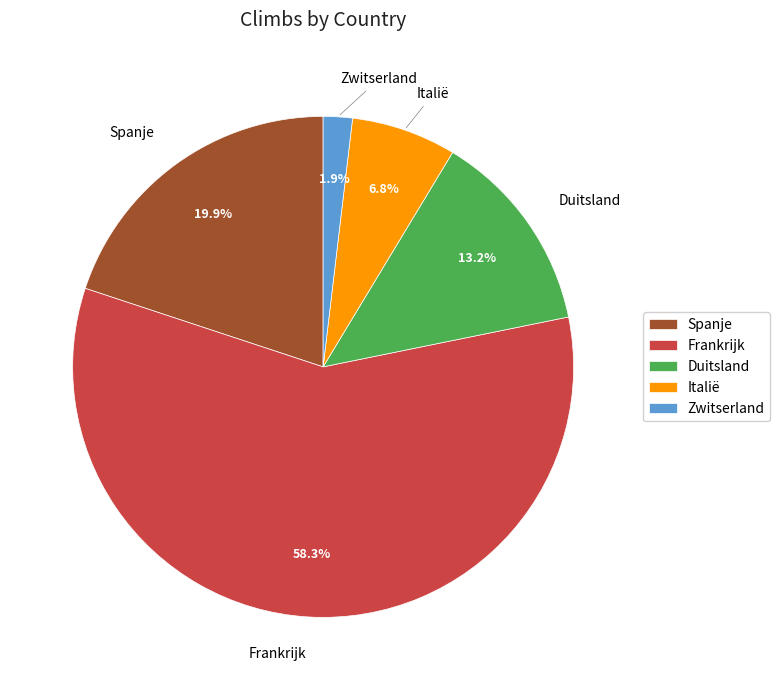

Count the number of slices in the pie.

5